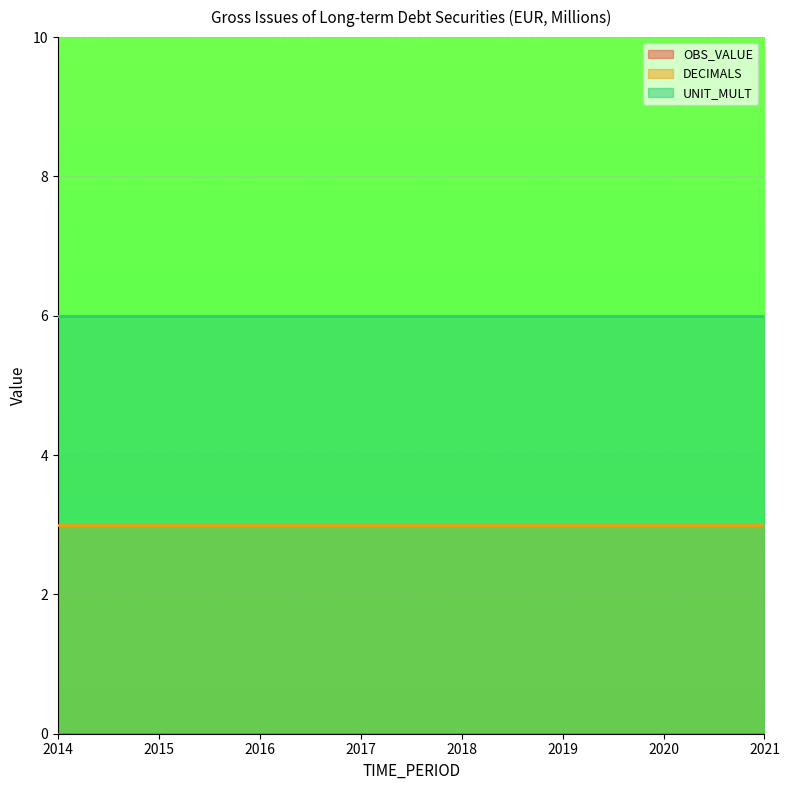

The DECIMALS series shows 1 at 2021. True or false?

False